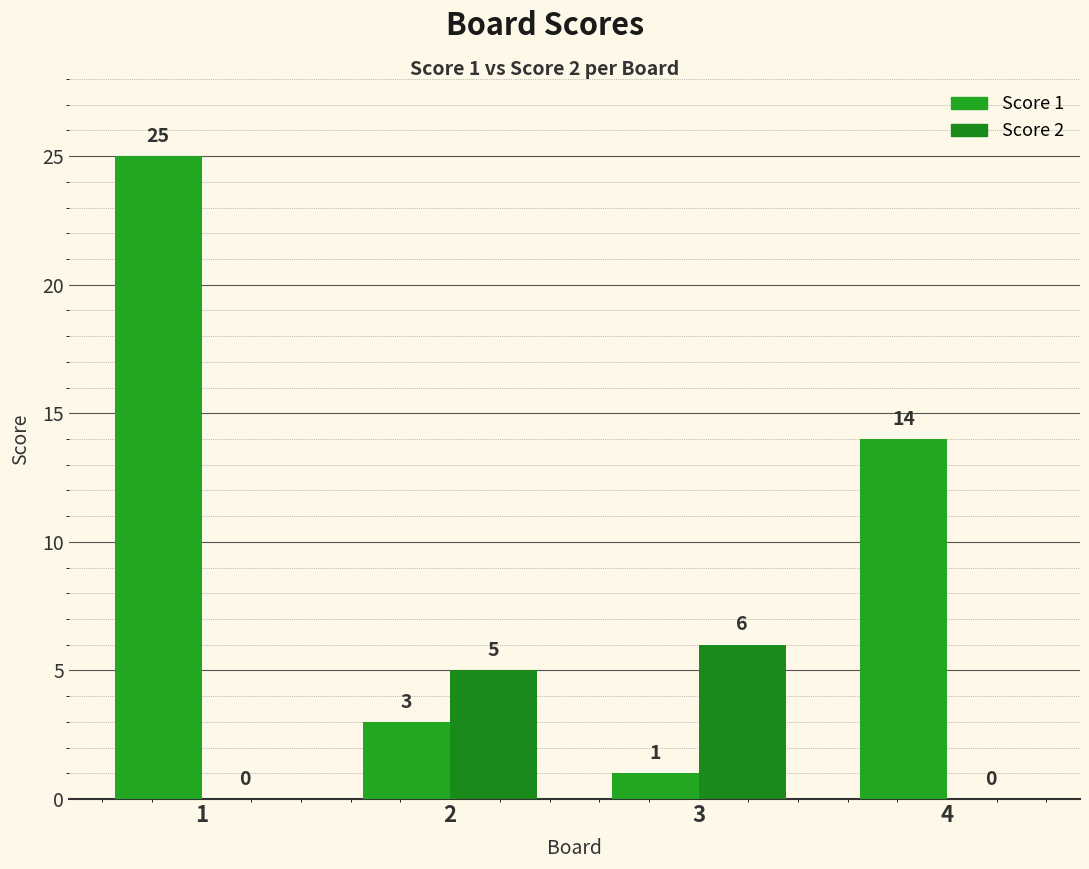

Which label corresponds to the largest value in the chart?

1